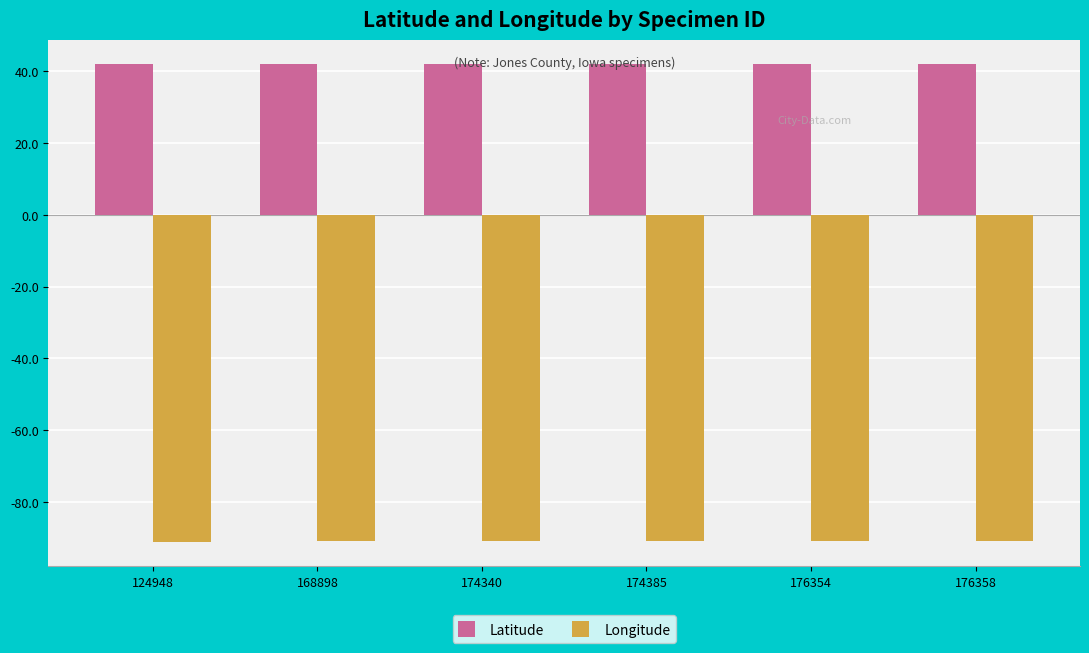

What is the sum of all Longitude values?

-546.1